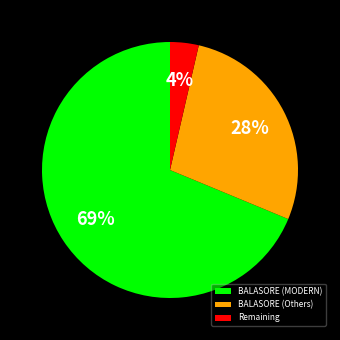

Is there a majority slice in this chart?

Yes